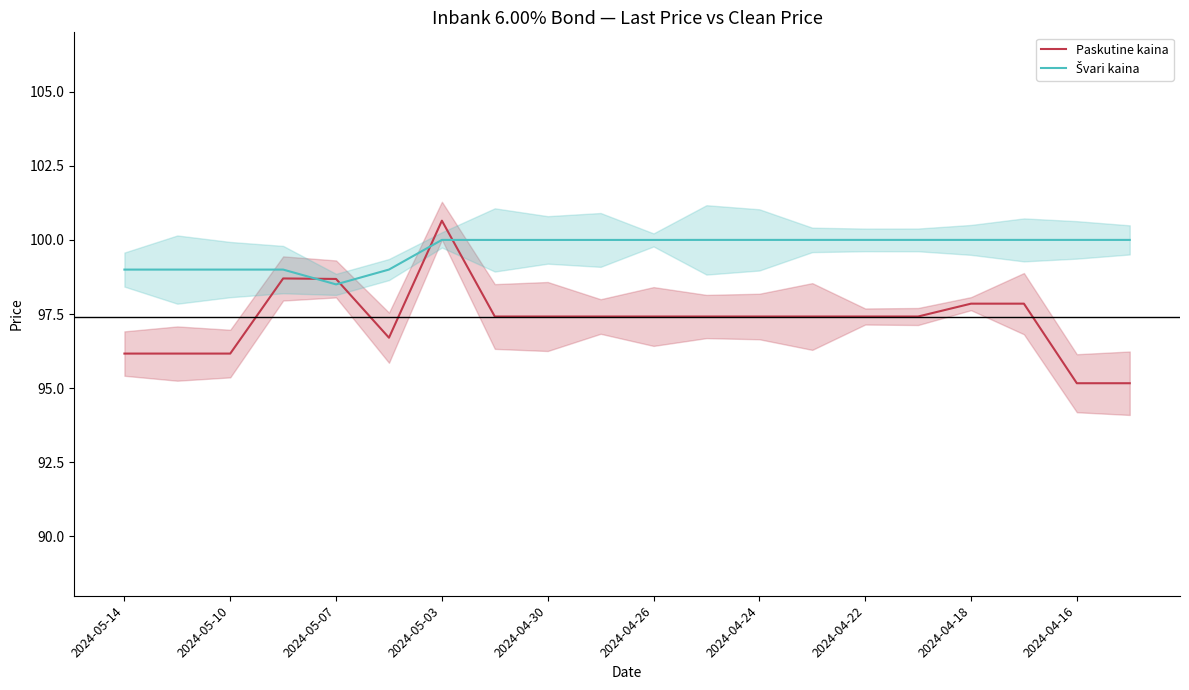

What is the value of the Paskutine kaina point at the 1st from the left?

96.2